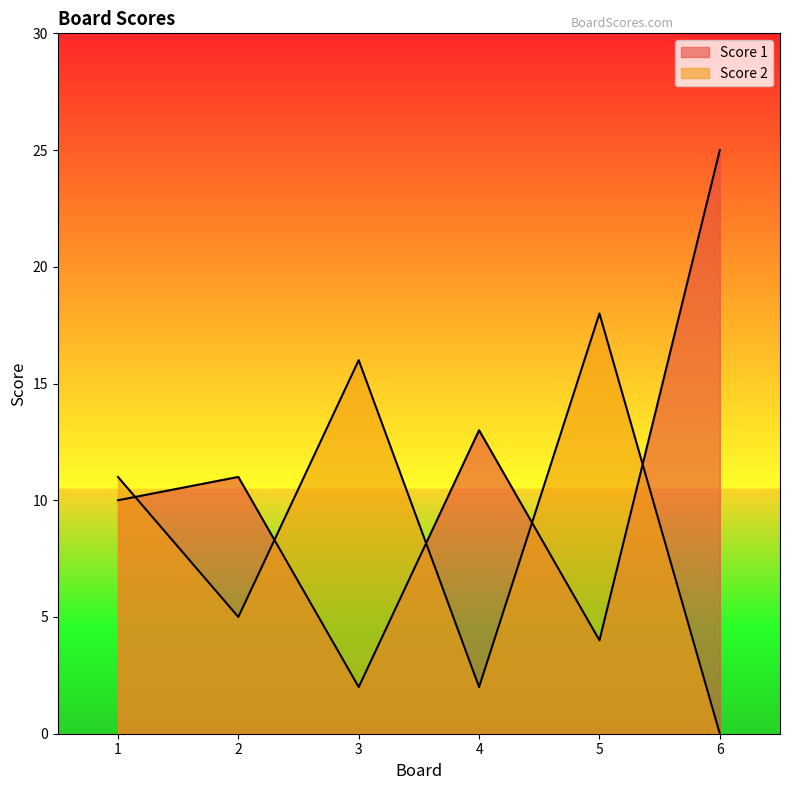

What is the difference between the maximum and second lowest values in the Score 2 series?

16